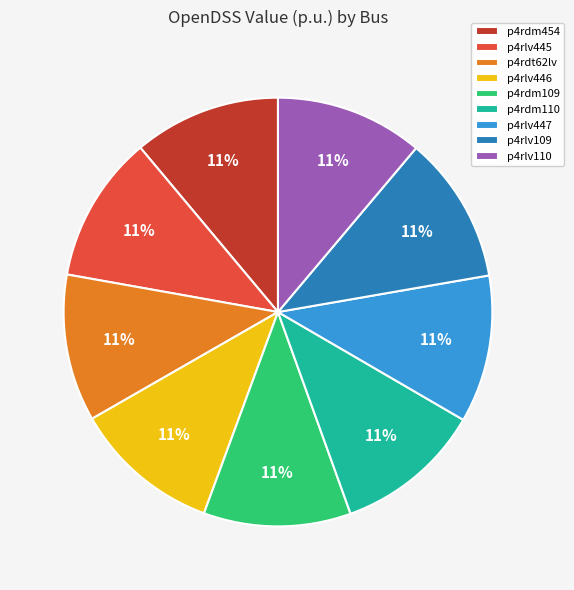

To the nearest percent, what portion does p4rlv446 represent?

11%